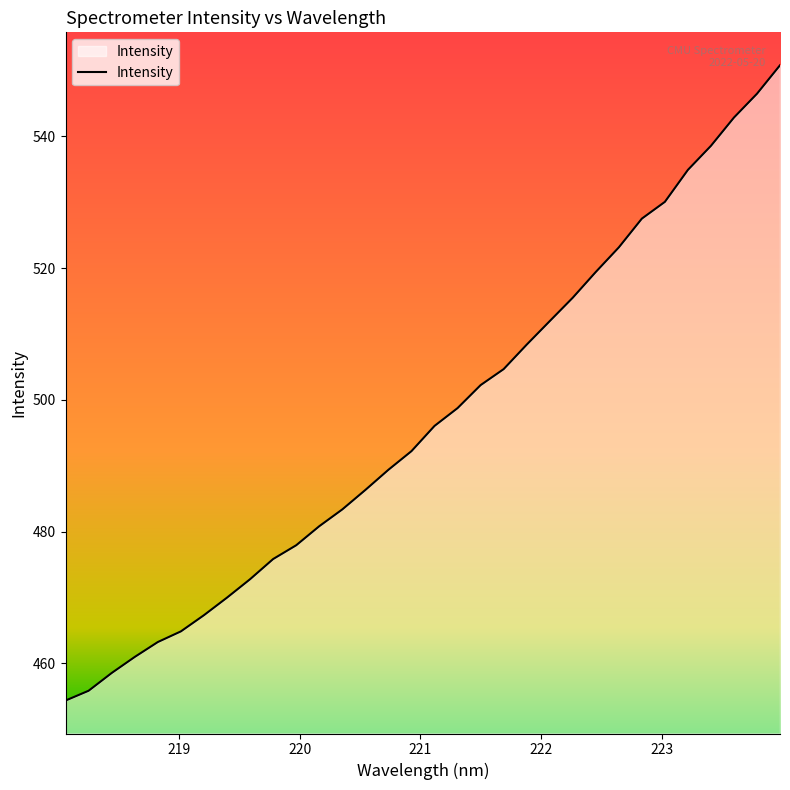

What is the smallest value displayed?

454.3